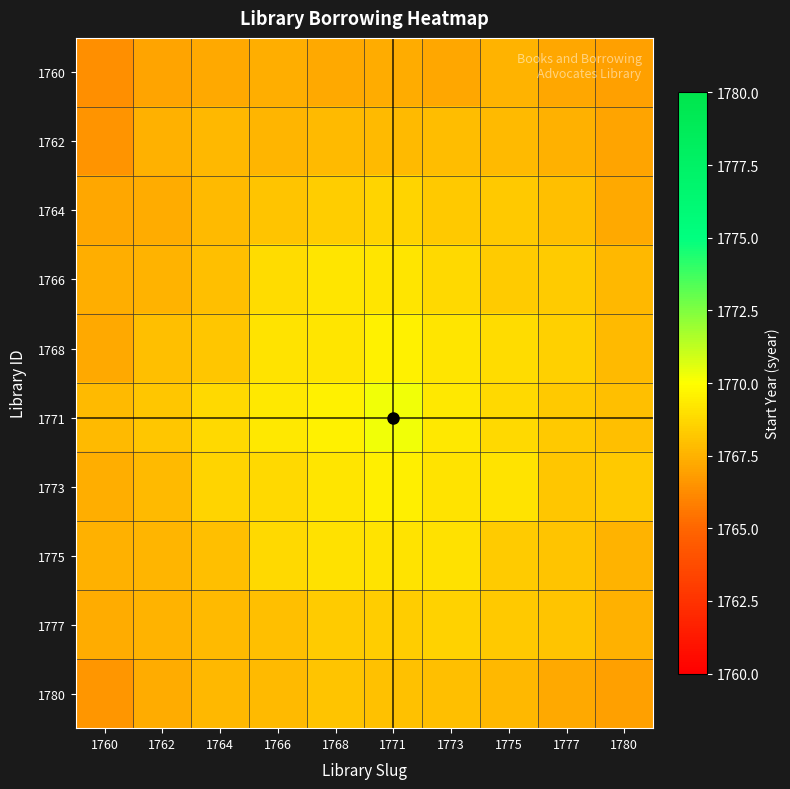

Count the number of categories in the chart.

10